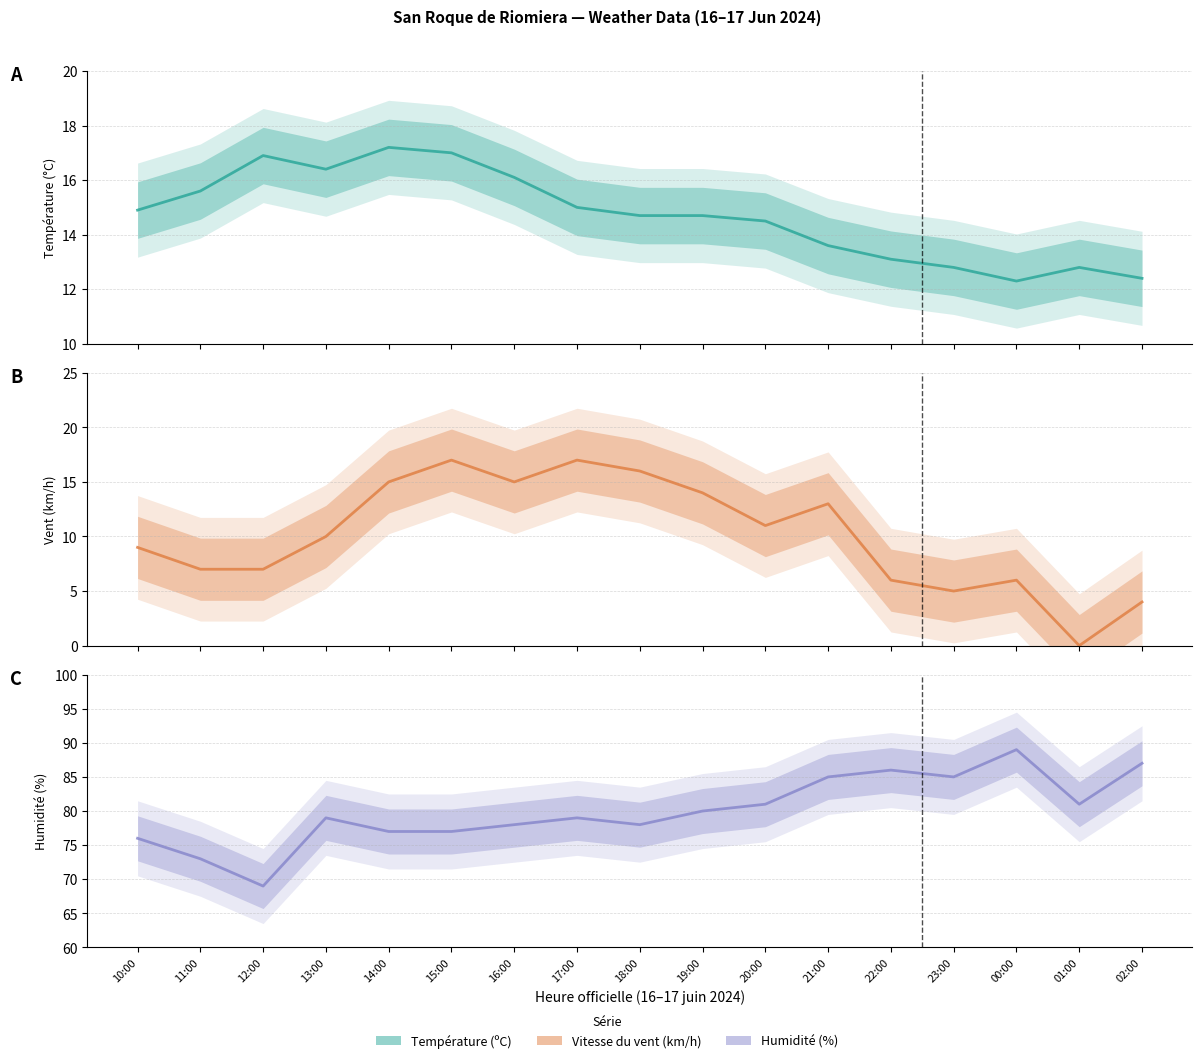

How many values in the Température (ºC) series are below 14?

6